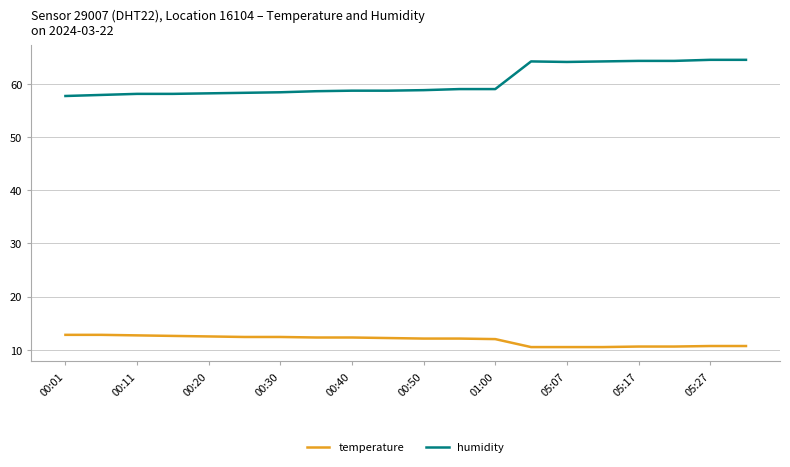

What is the difference between the maximum and minimum values in the temperature series?

2.3